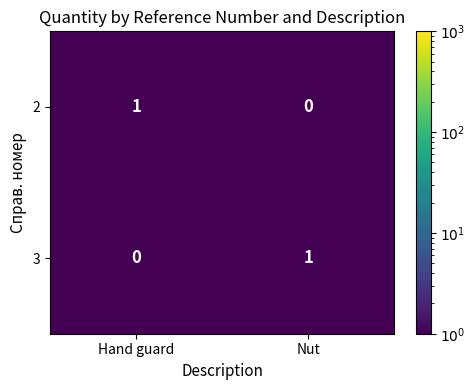

At which label is 3 closest to 0?

Hand guard